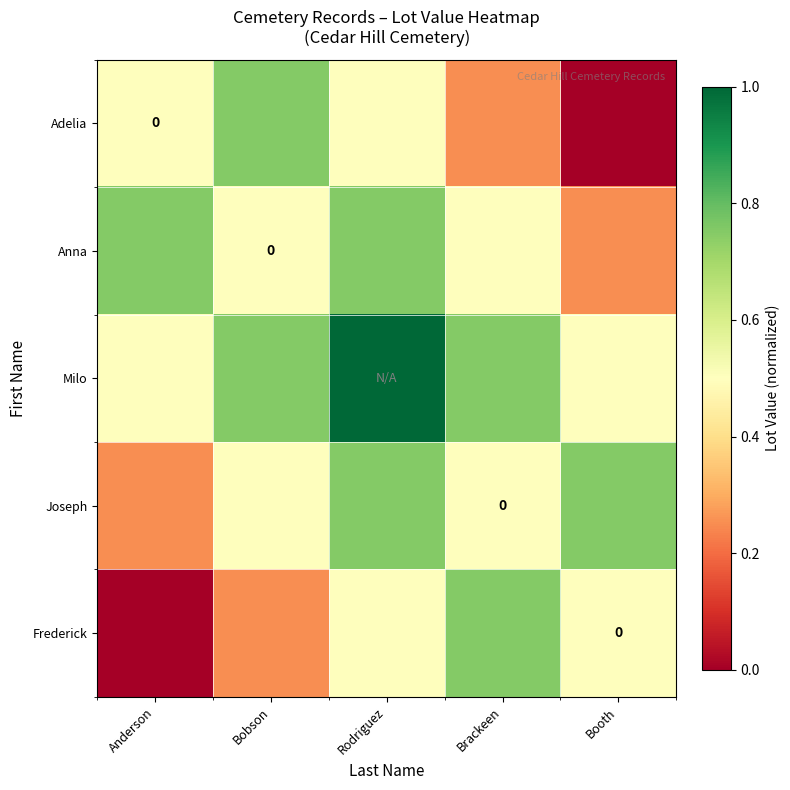

Which label corresponds to the largest value in the chart?

Rodriguez